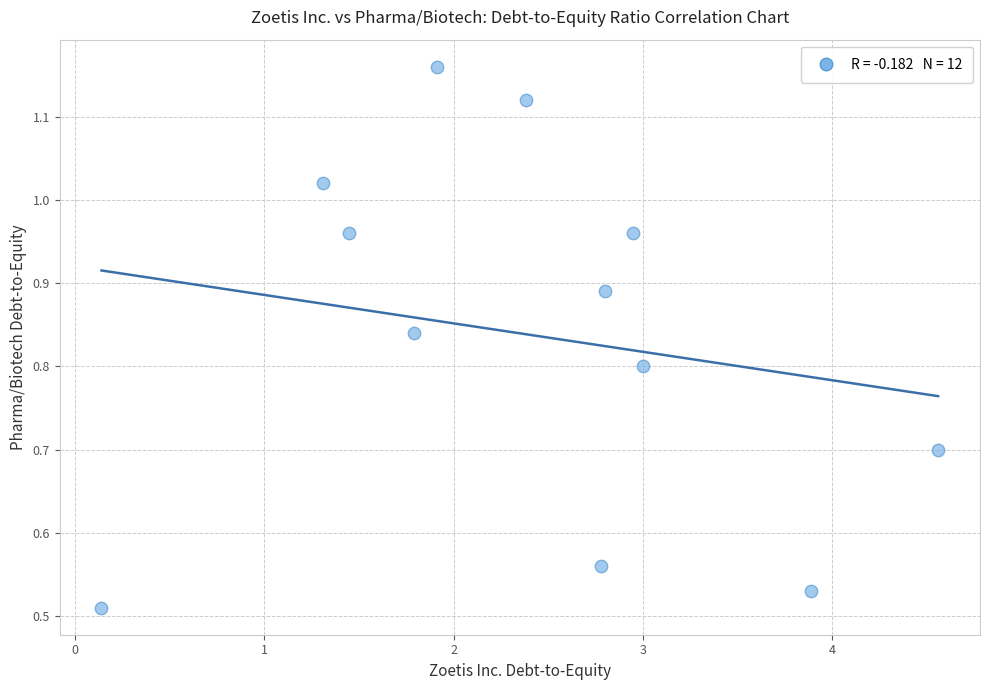

What is the average X value?

2.4